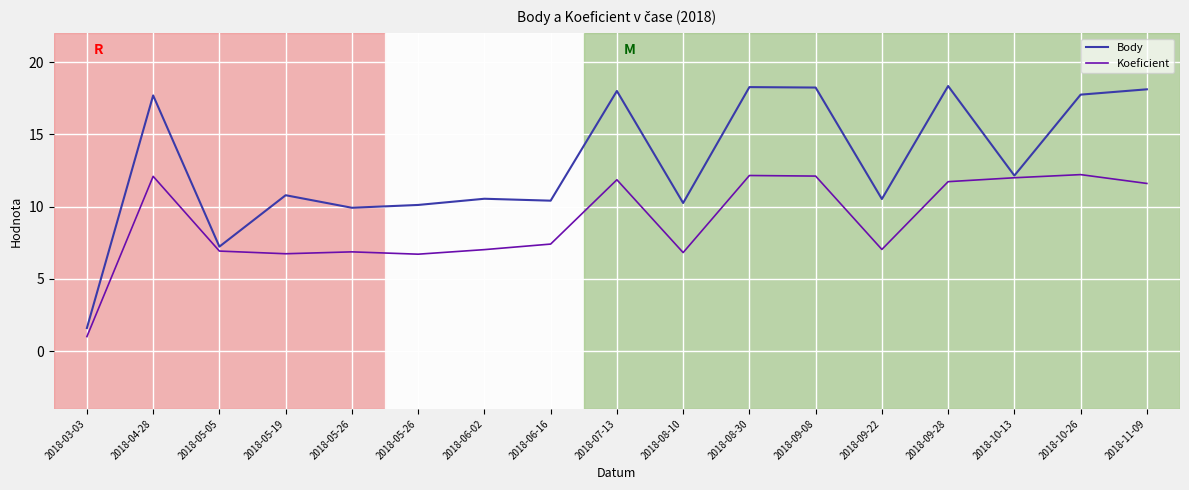

What value does the Koeficient series have at 2018-05-26?

6.9